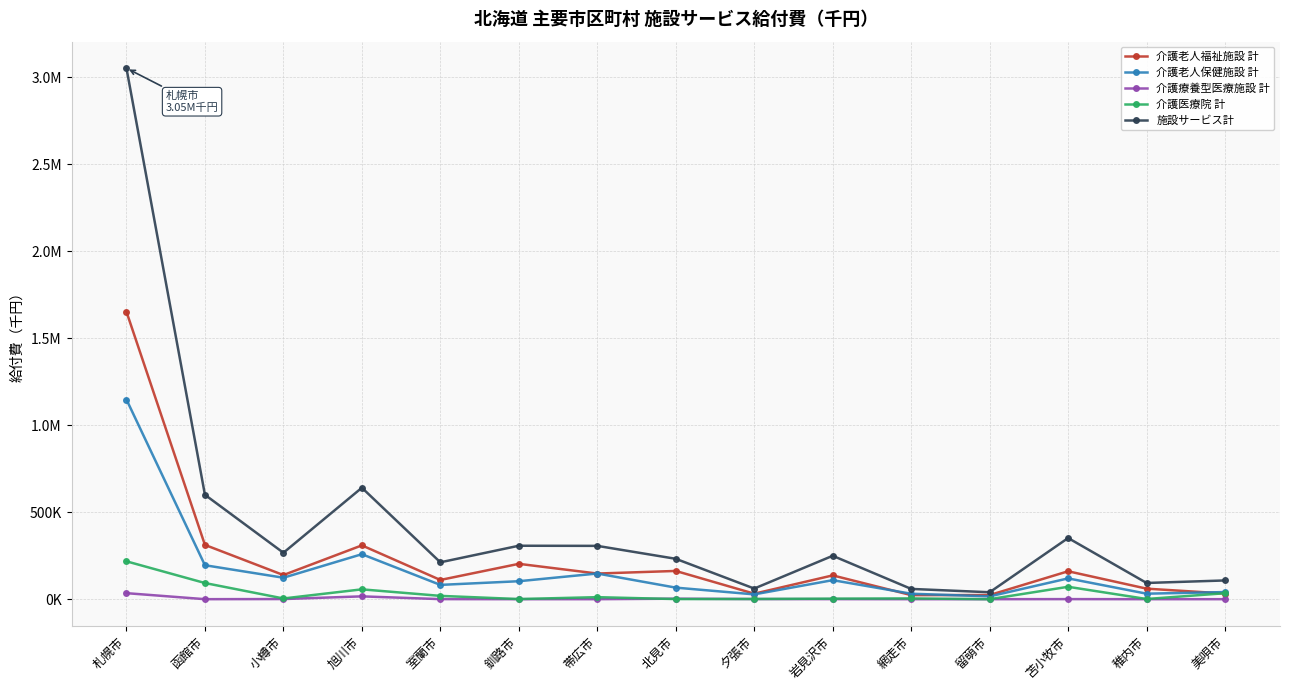

True or false: 介護医療院 計 has more than 0 points higher than both neighbors.

True